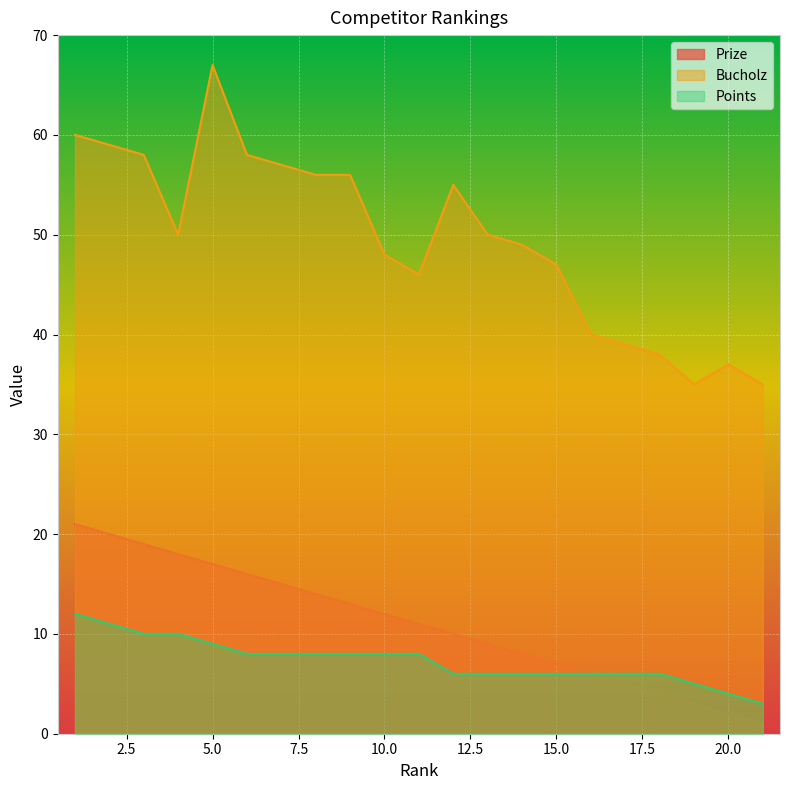

True or false: Bucholz and Points cross at least once.

False